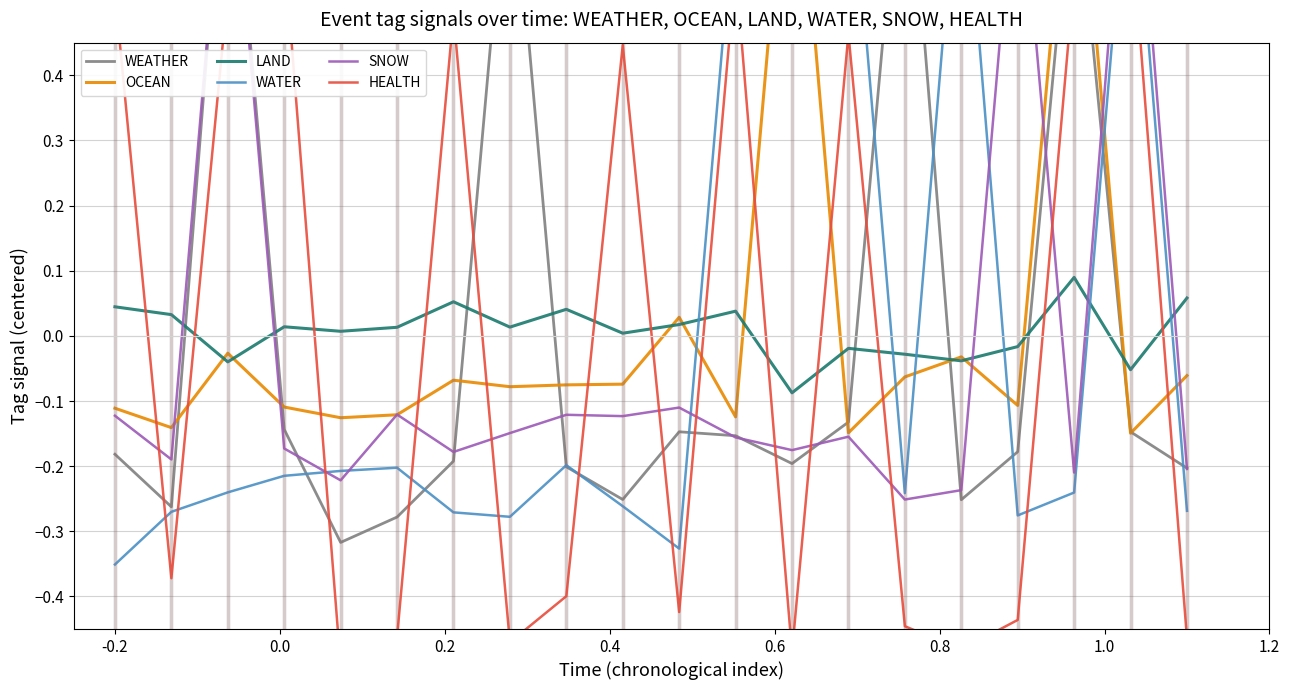

How many lines are shown in the chart?

6